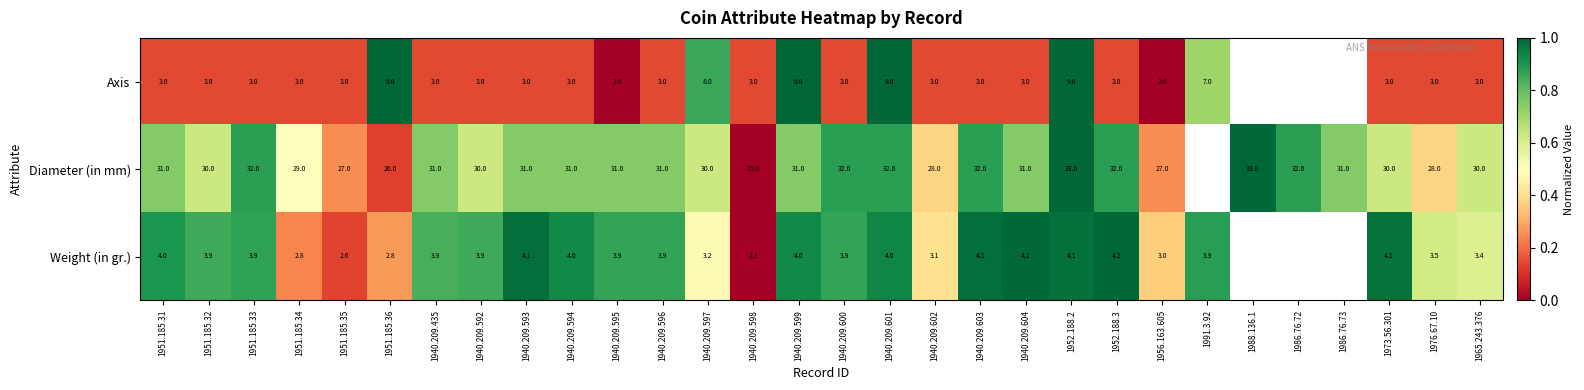

At 1940.209.601, list the series in order from largest to smallest.

Diameter (in mm), Axis, Weight (in gr.)